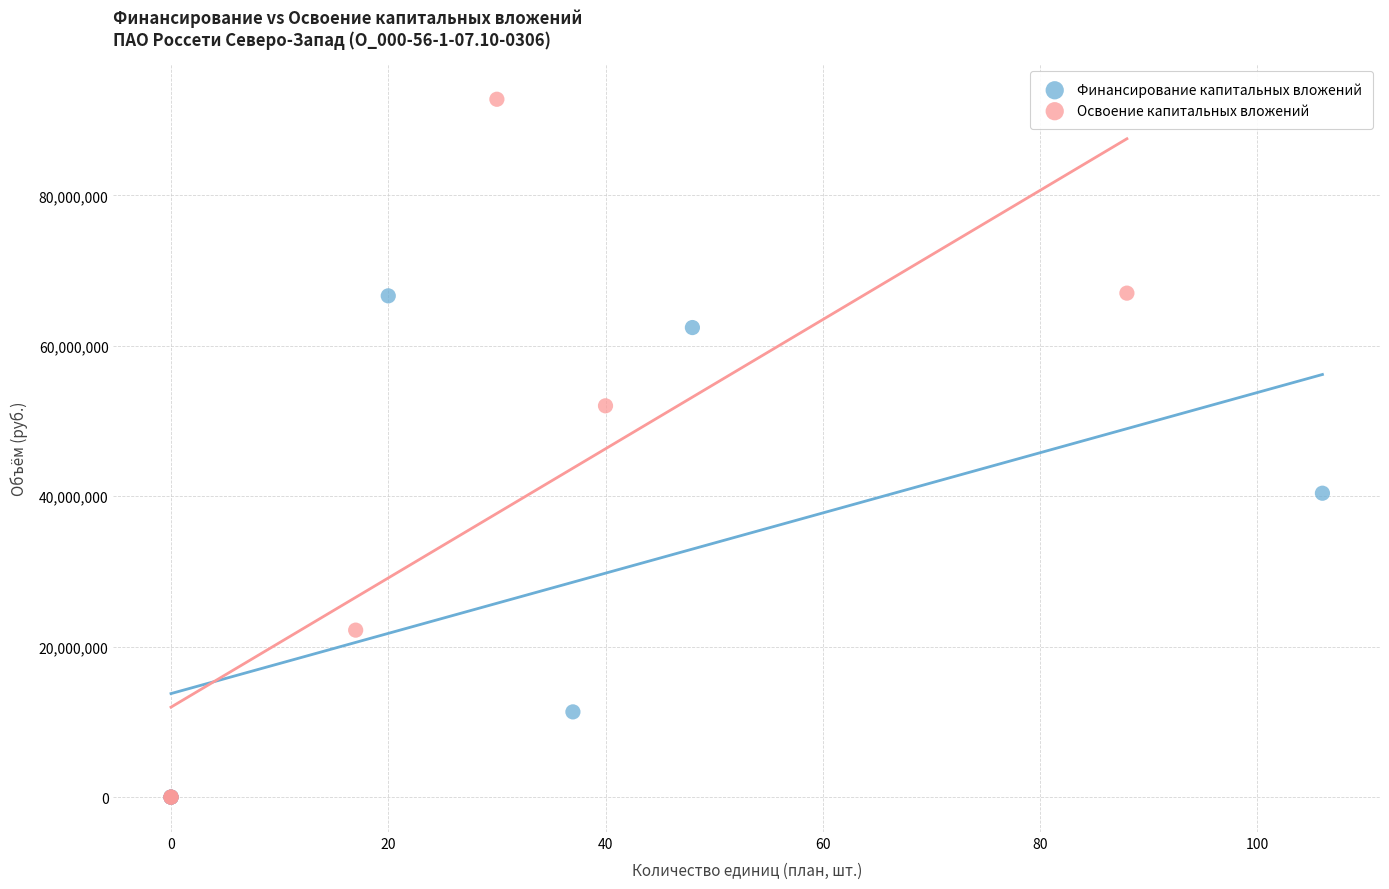

Which series reaches the maximum Y coordinate?

Освоение капитальных вложений